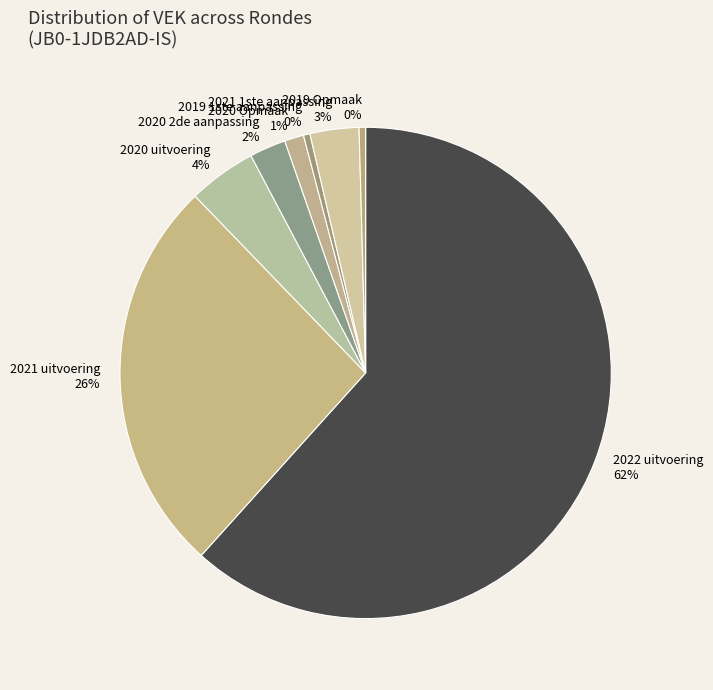

Which category has the biggest portion of the pie?

2022 uitvoering